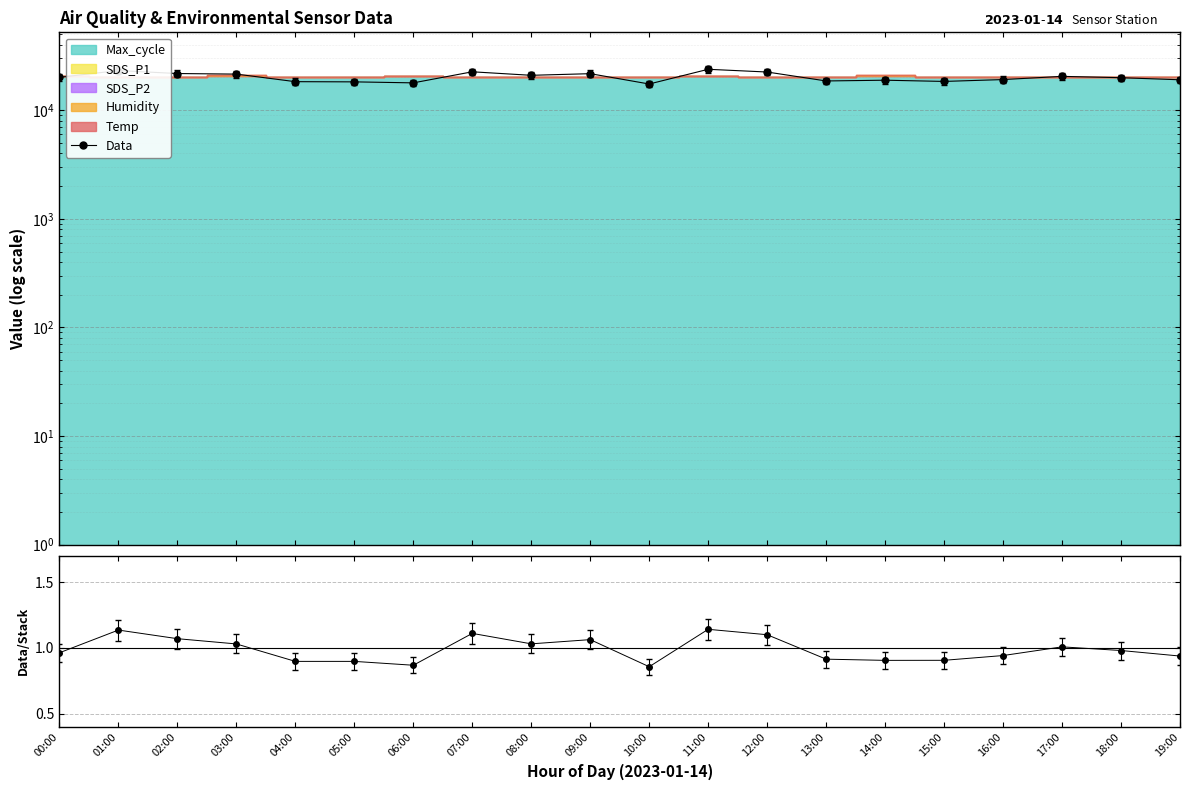

Reading left to right, list all the values displayed in this chart.

Data: 00:00=20072.1	01:00=23172.3	02:00=21750.3	03:00=21495.1	04:00=18304.9	05:00=18231.3	06:00=17849.6	07:00=22567.7	08:00=20950.0	09:00=21686.3	10:00=17423.6	11:00=23797.5	12:00=22460.2	13:00=18583.7	14:00=18884.4	15:00=18401.9	16:00=19139.0	17:00=20486.1	18:00=19912.2	19:00=19053.1
Data/Stack: 00:00=1.0	01:00=1.1	02:00=1.1	03:00=1.0	04:00=0.9	05:00=0.9	06:00=0.9	07:00=1.1	08:00=1.0	09:00=1.1	10:00=0.9	11:00=1.1	12:00=1.1	13:00=0.9	14:00=0.9	15:00=0.9	16:00=0.9	17:00=1.0	18:00=1.0	19:00=0.9